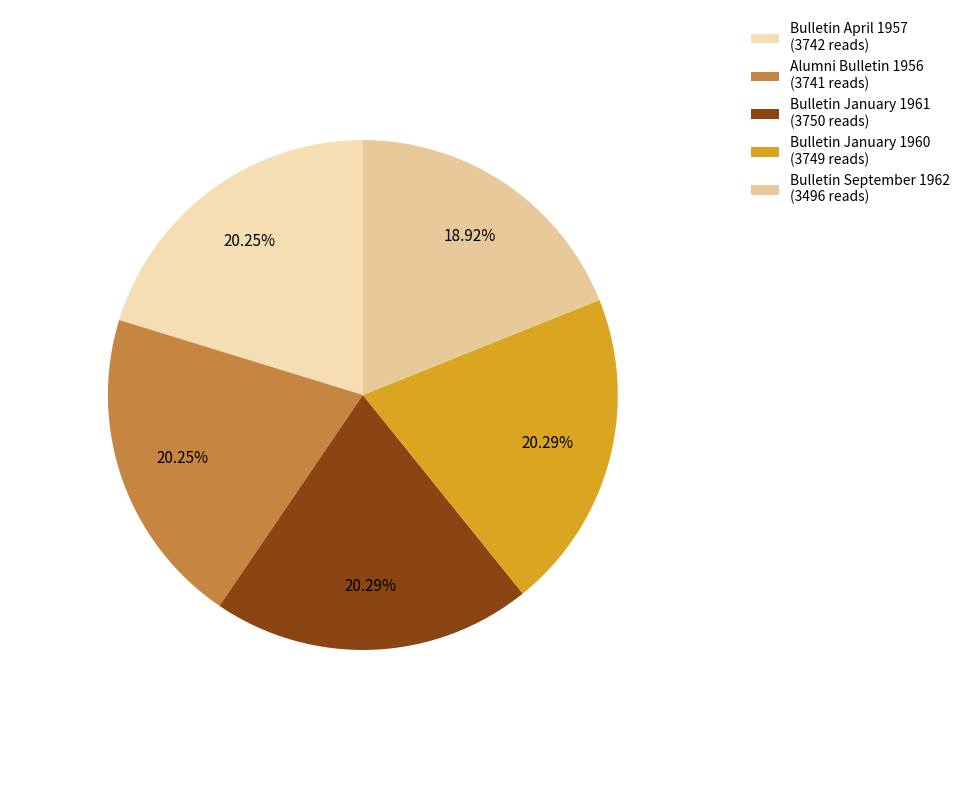

How many slices are in this pie chart?

5